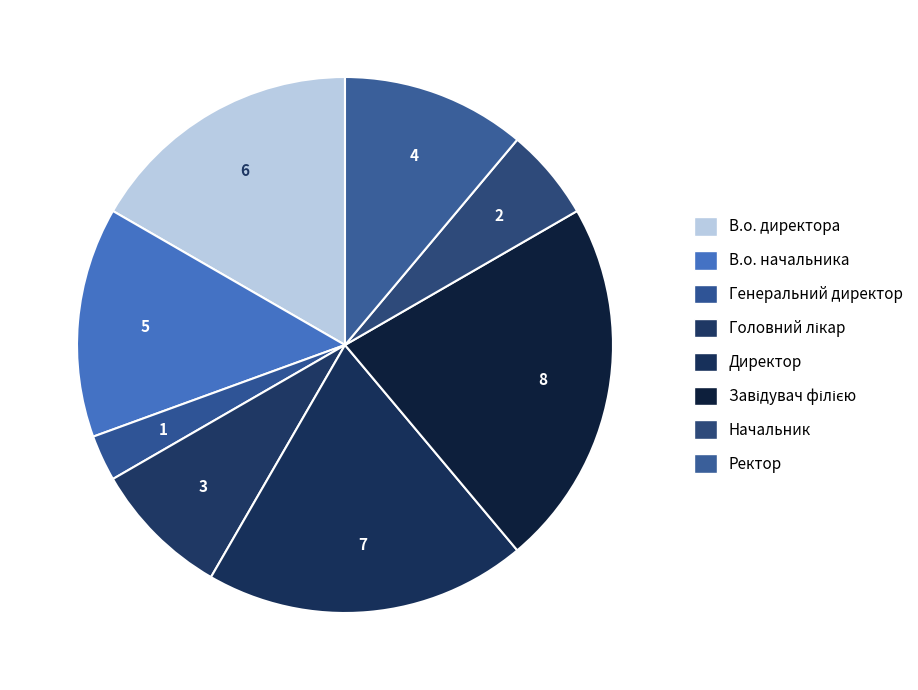

What portion of the pie excludes Директор?

80.6%